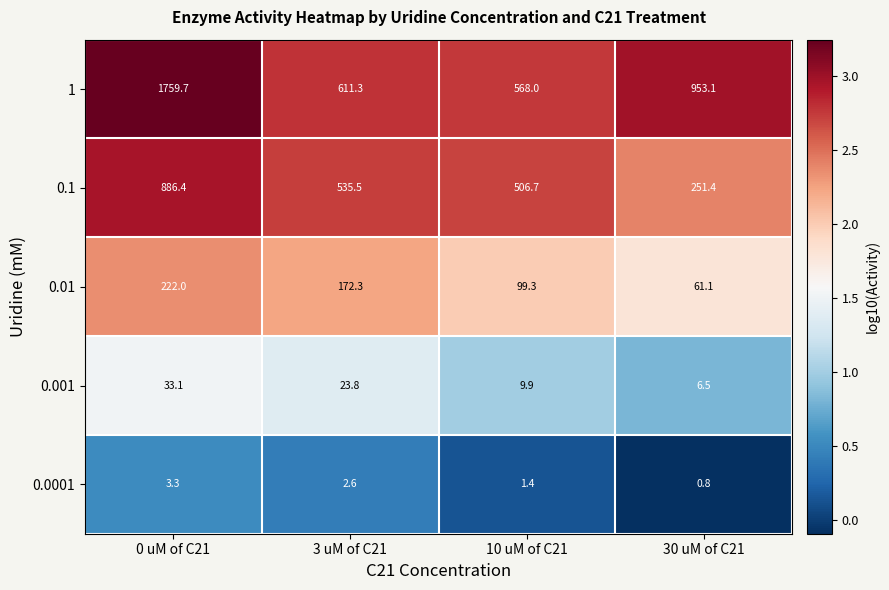

Which series changed the most between 3 uM of C21 and 10 uM of C21?

0.01